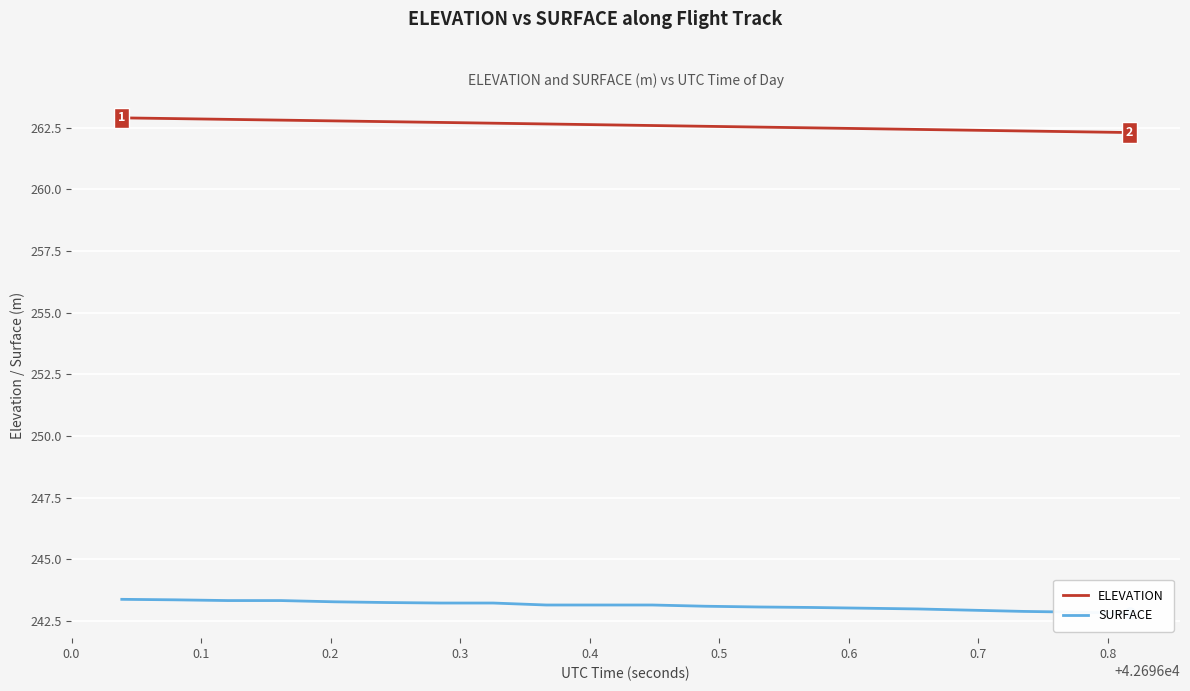

At how many categories does at least one series exceed 250?

20